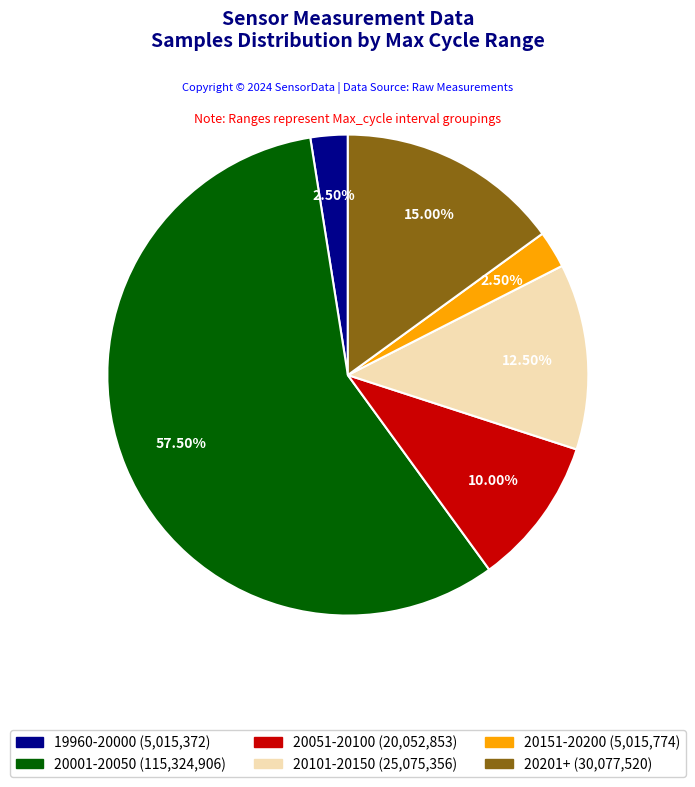

Does any single category account for the majority?

Yes